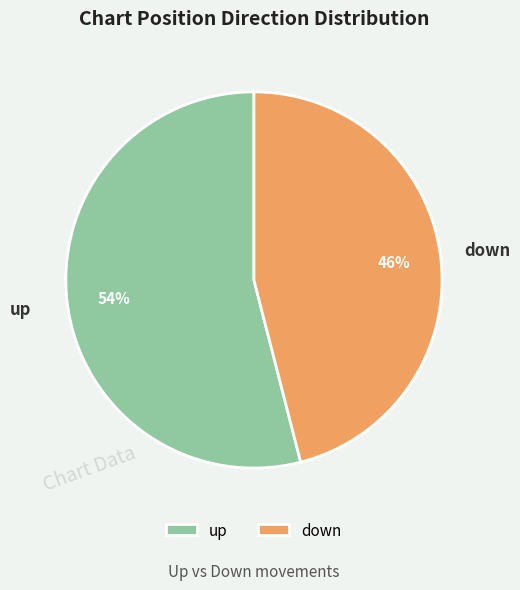

Between down and up, which is larger?

up